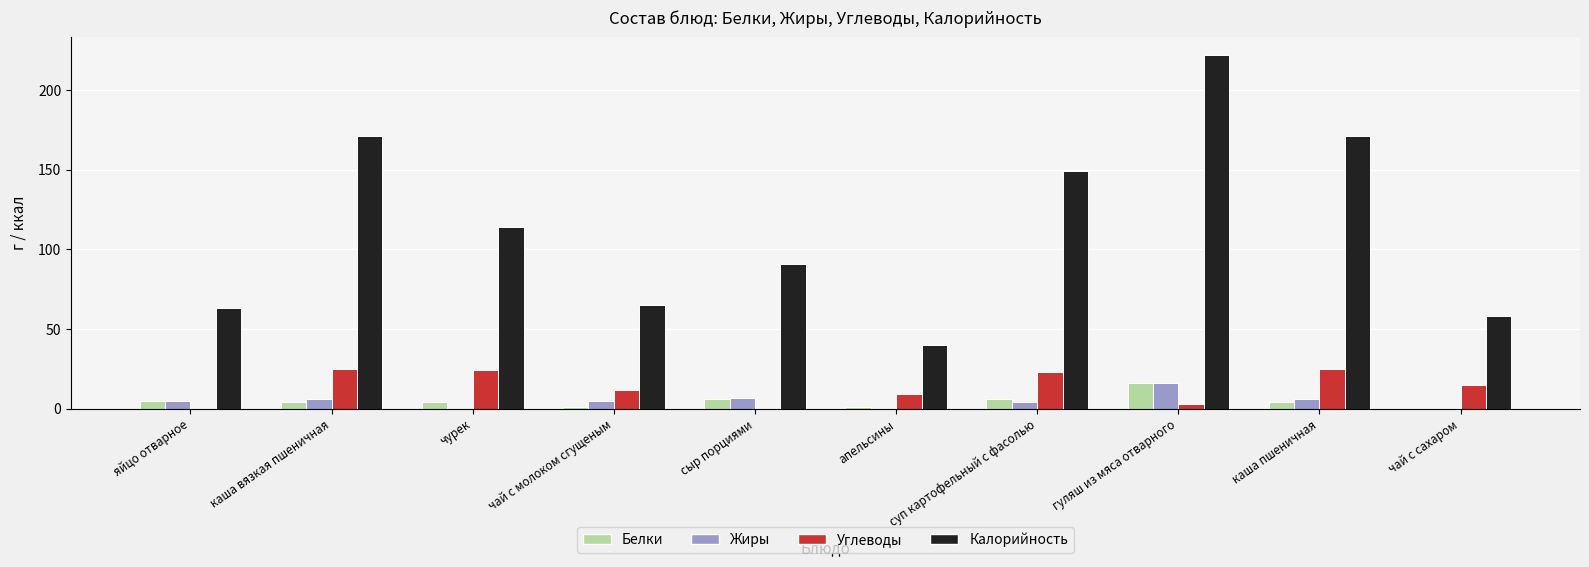

Reading right to left, what are all the values shown in this chart?

Белки: чай с сахаром=0	каша пшеничная=4	гуляш из мяса отварного=16	суп картофельный с фасолью=6	апельсины=1	сыр порциями=6	чай с молоком сгущеным=1	чурек=4	каша вязкая пшеничная=4	яйцо отварное=5
Жиры: чай с сахаром=0	каша пшеничная=6	гуляш из мяса отварного=16	суп картофельный с фасолью=4	апельсины=0	сыр порциями=7	чай с молоком сгущеным=5	чурек=0	каша вязкая пшеничная=6	яйцо отварное=5
Углеводы: чай с сахаром=15	каша пшеничная=25	гуляш из мяса отварного=3	суп картофельный с фасолью=23	апельсины=9	сыр порциями=0	чай с молоком сгущеным=12	чурек=24	каша вязкая пшеничная=25	яйцо отварное=0
Калорийность: чай с сахаром=58	каша пшеничная=171	гуляш из мяса отварного=222	суп картофельный с фасолью=149	апельсины=40	сыр порциями=91	чай с молоком сгущеным=65	чурек=114	каша вязкая пшеничная=171	яйцо отварное=63